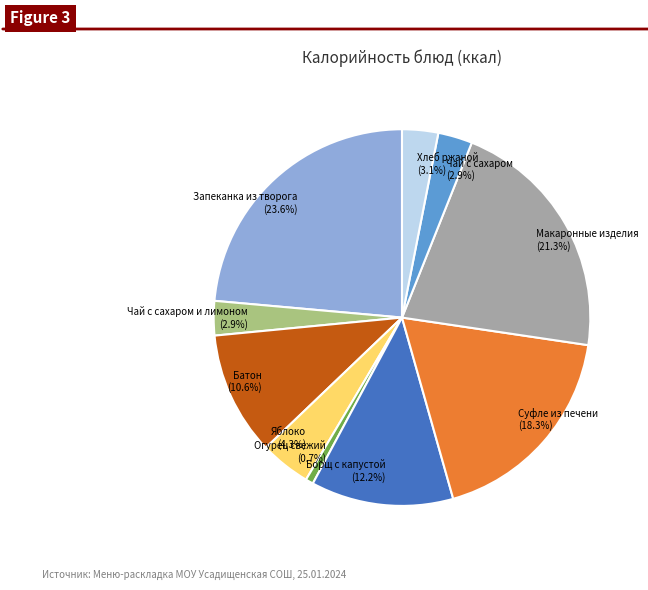

Is there a majority slice in this chart?

No